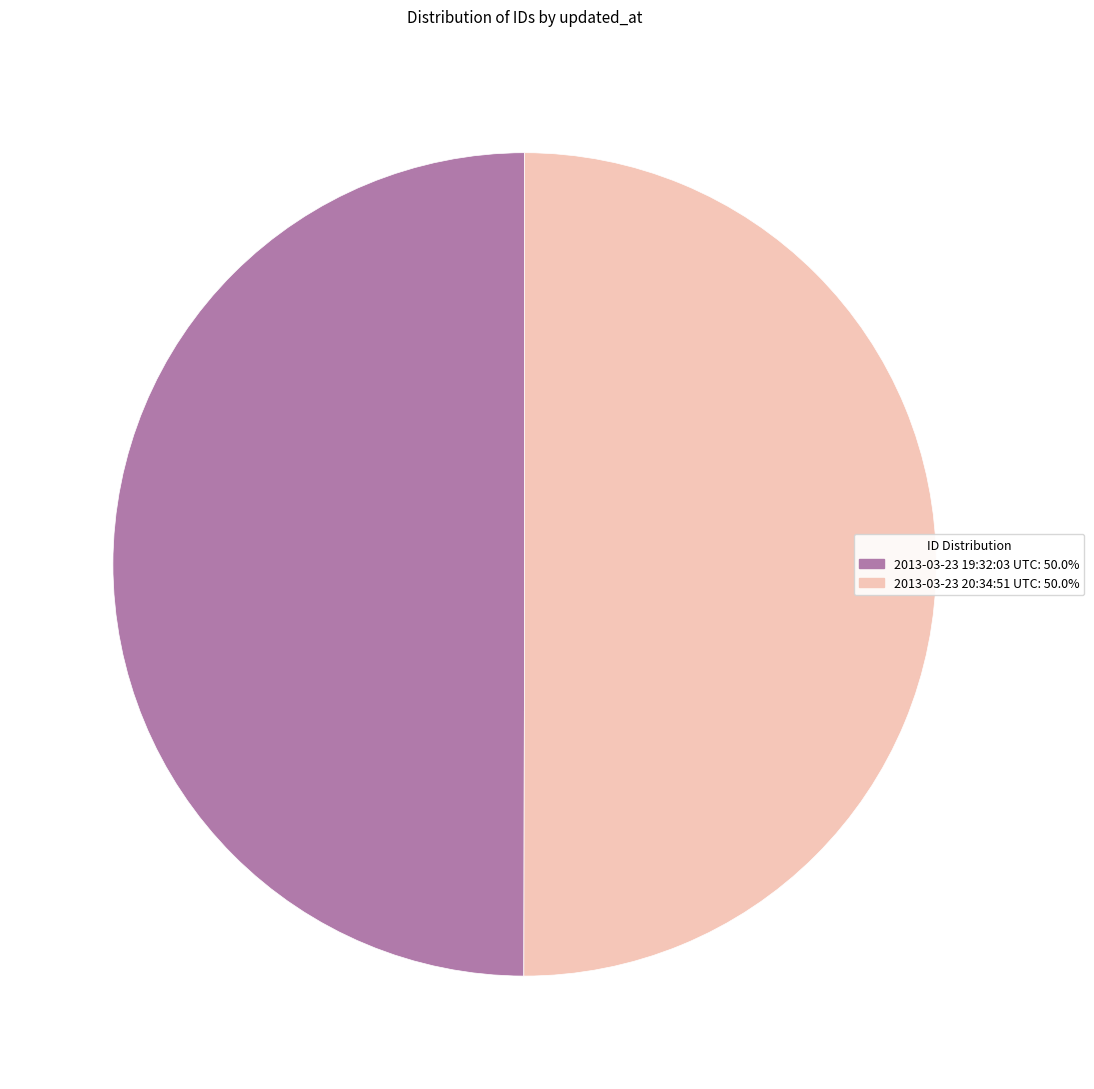

What is the ratio of the value at 2013-03-23 20:34:51 UTC to the value at 2013-03-23 19:32:03 UTC?

1.0